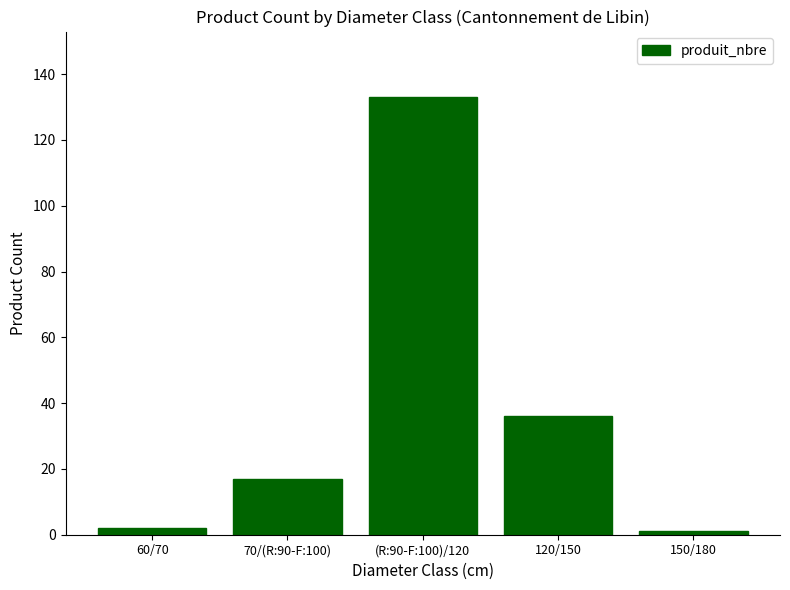

What is the change in value from 120/150 to 150/180?

-35